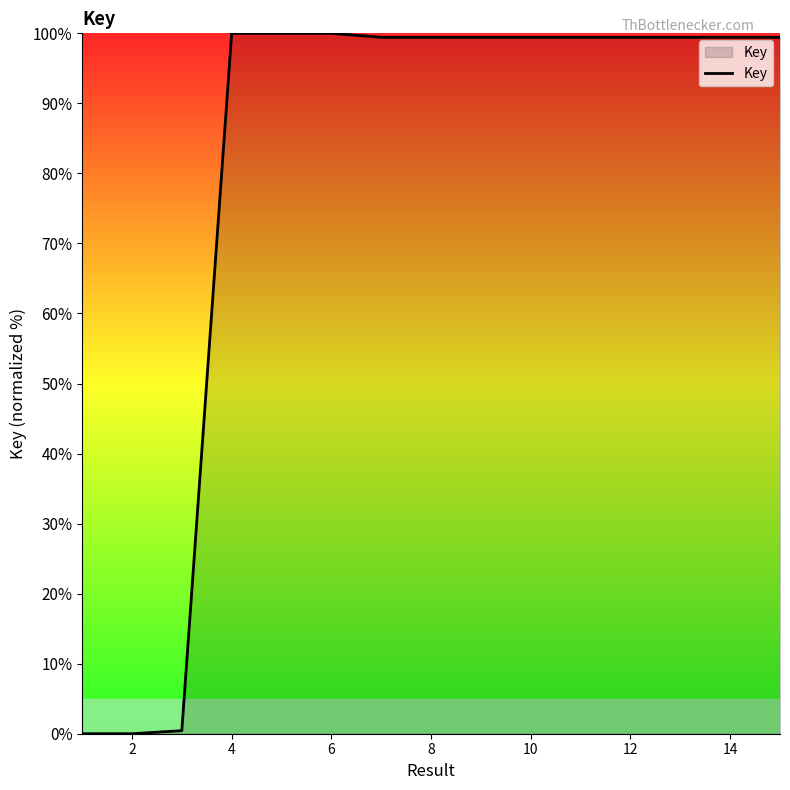

What is the greatest value displayed?

100.0